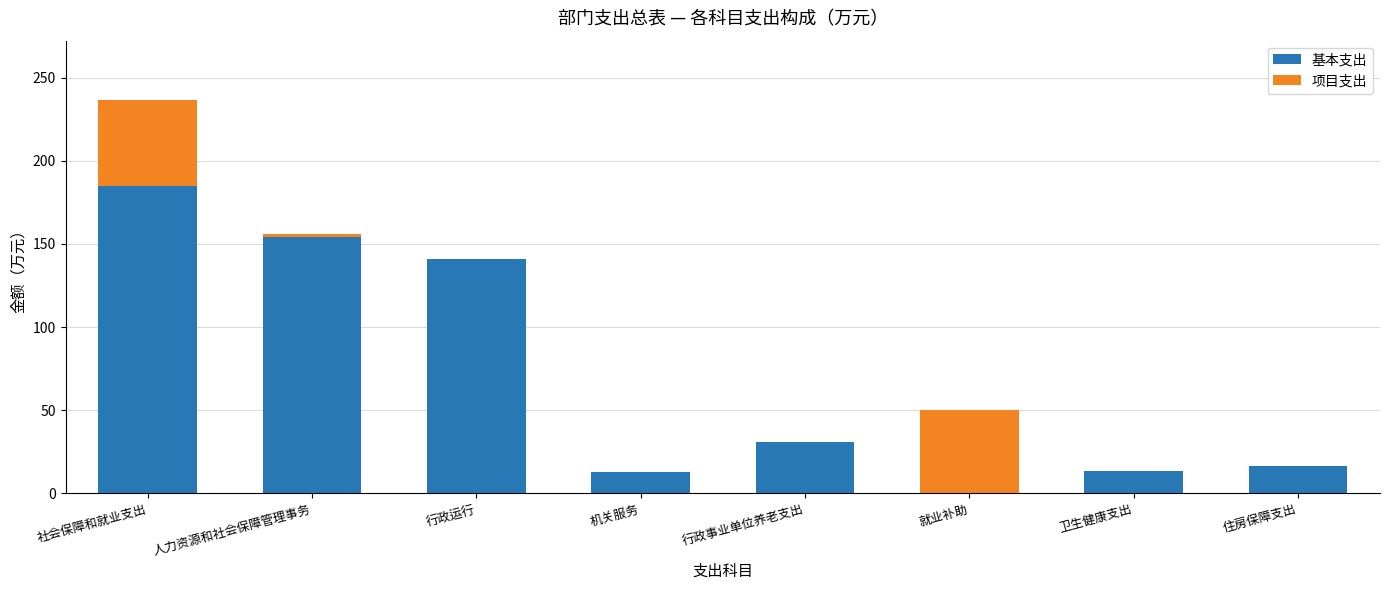

What is the sum of the 基本支出 values at 住房保障支出 and 就业补助?

16.4